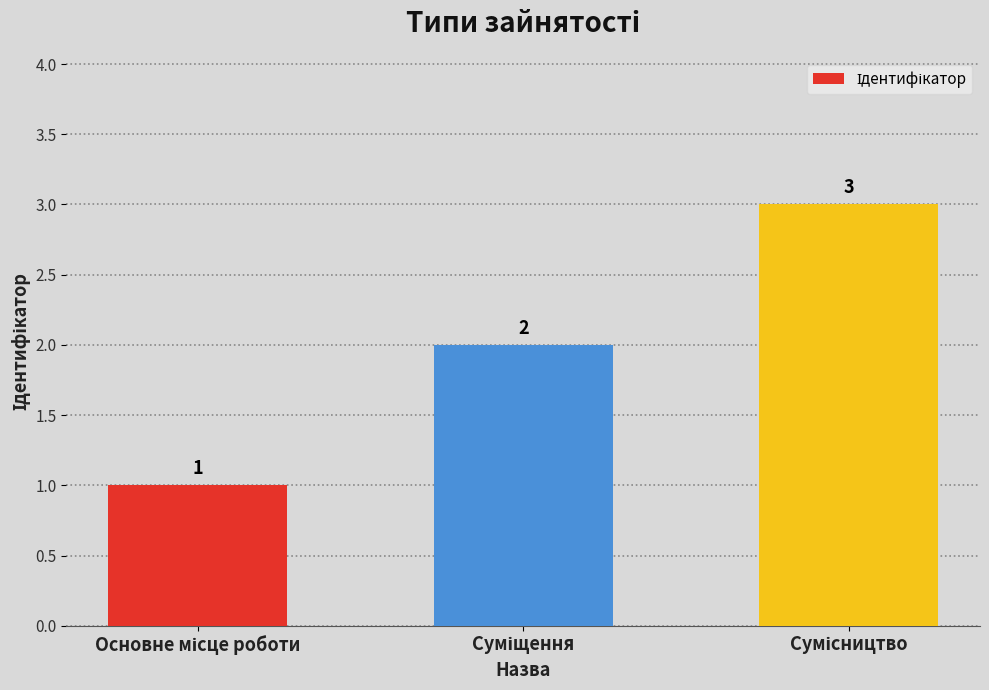

What is the average value?

2